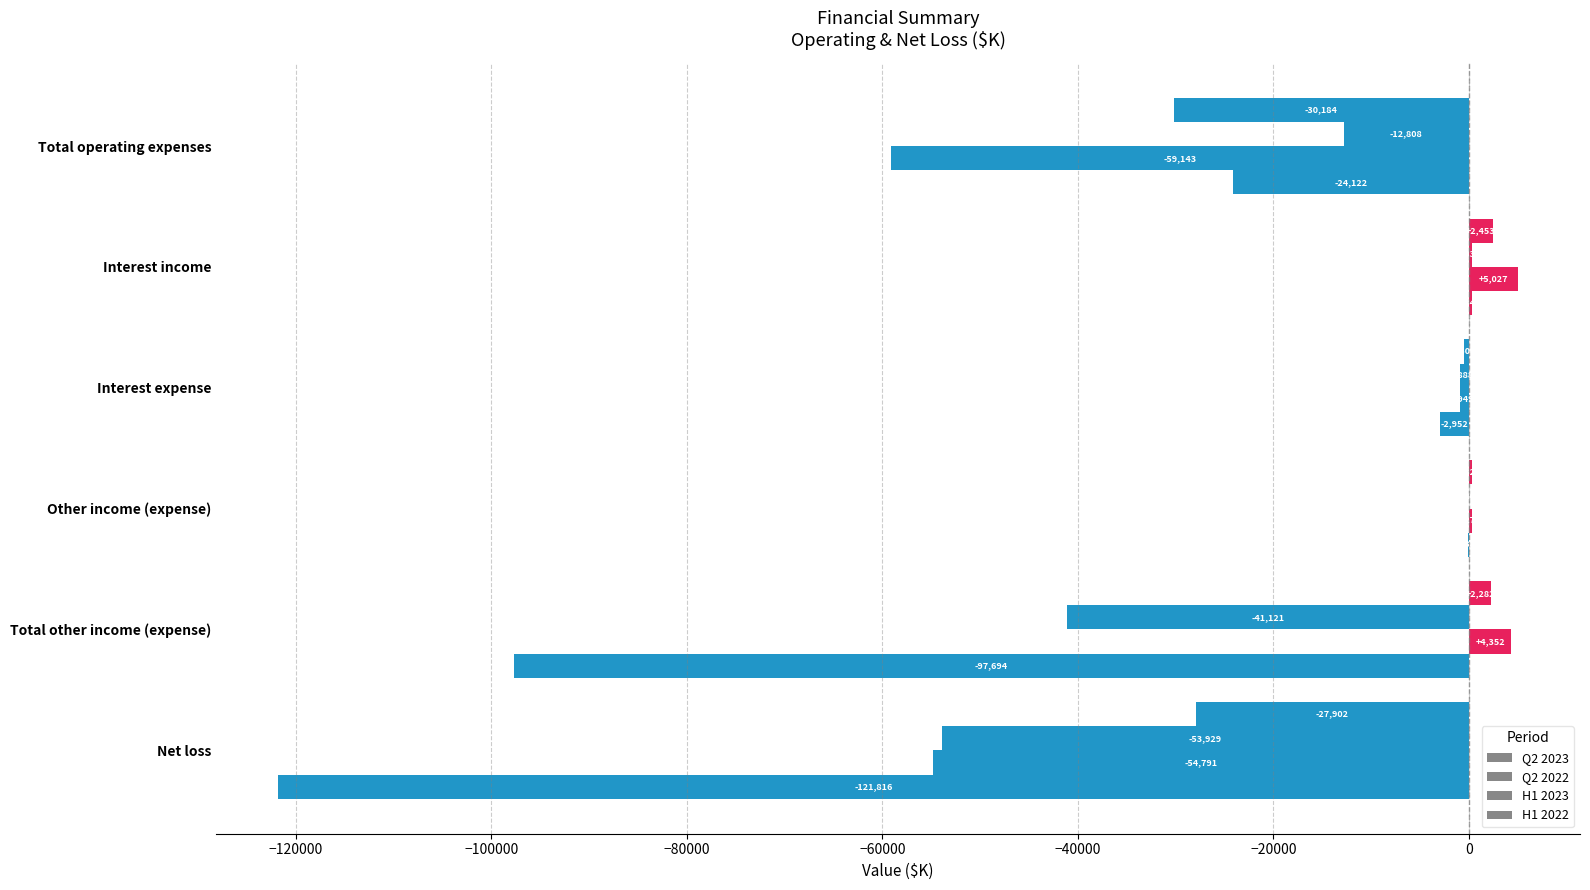

Count the number of categories in the chart.

6